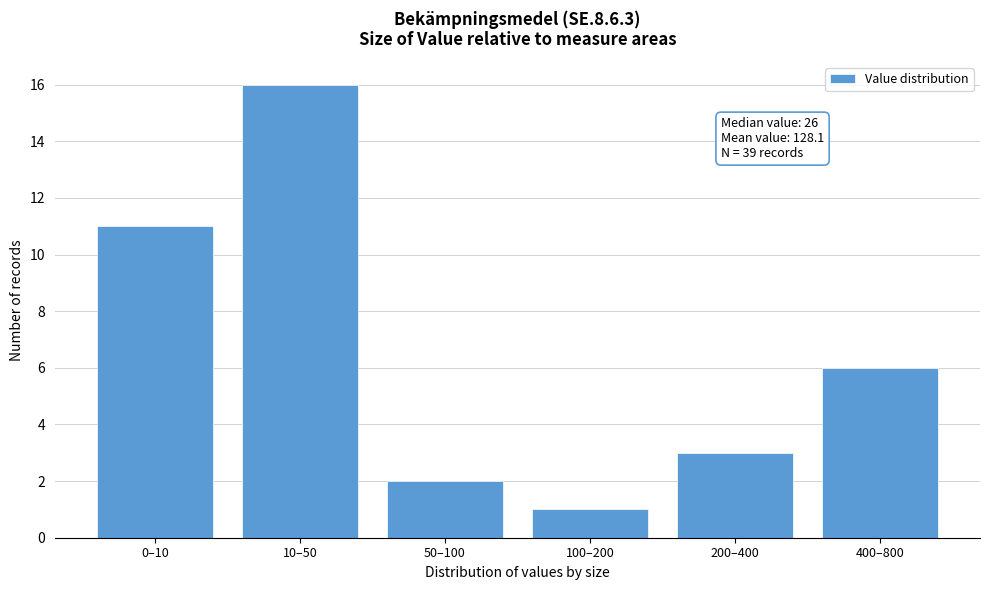

Reading left to right, list all the values displayed in this chart.

11	16	2	1	3	6